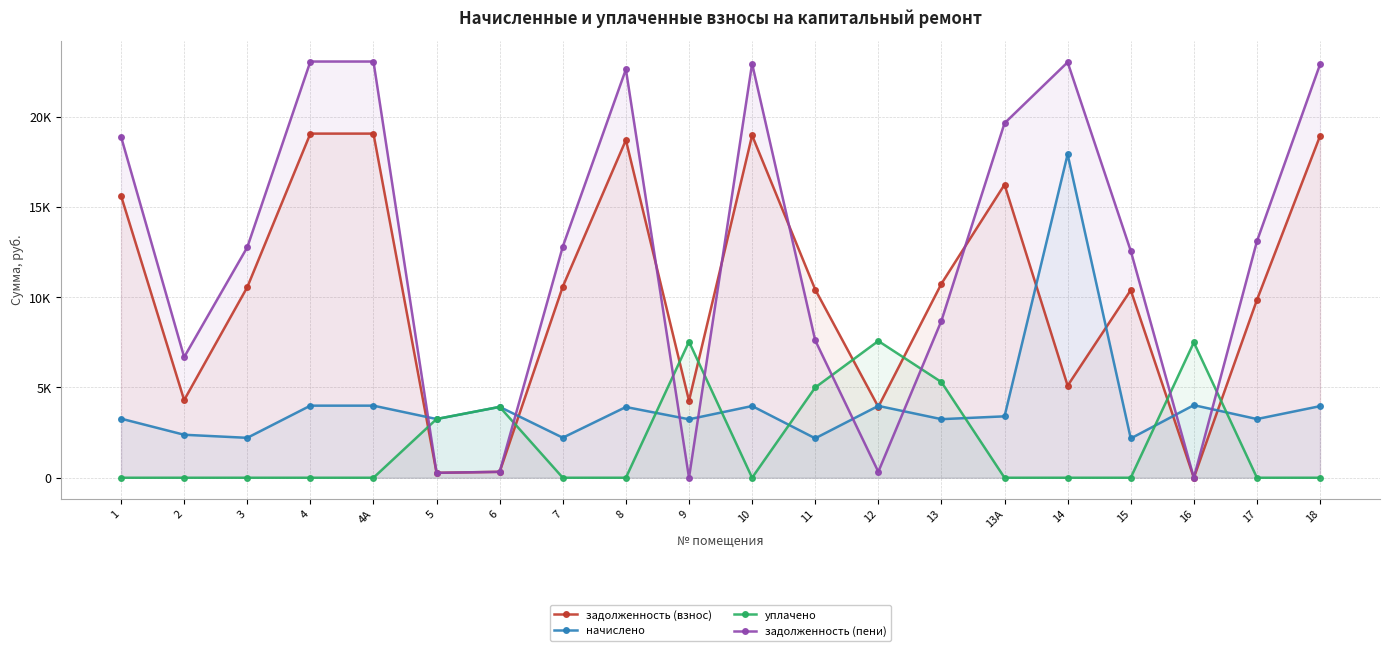

What is the sum of the начислено values at 17 and 18?

7219.1